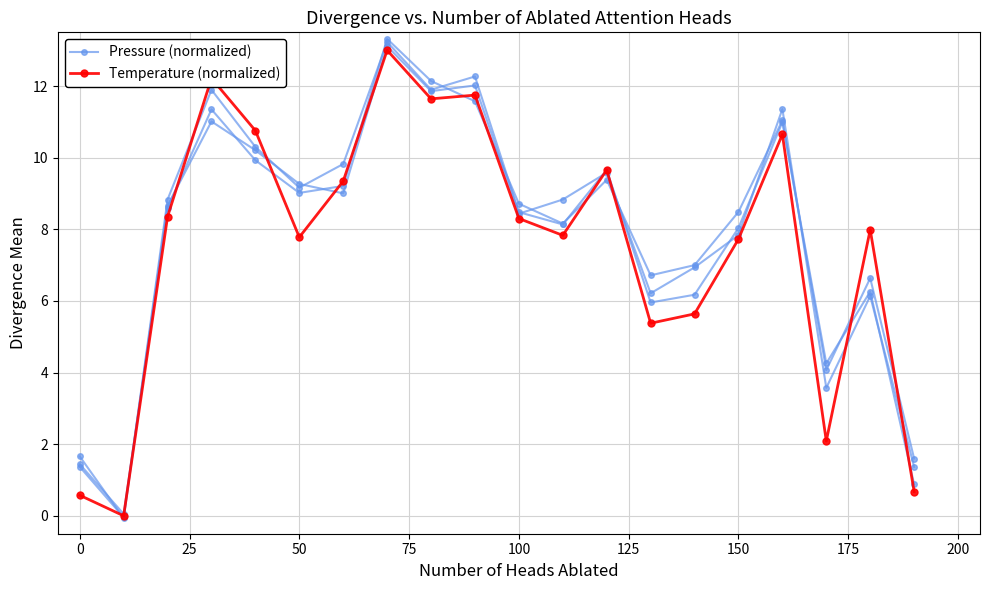

What are all the series names shown in the legend?

Pressure (normalized), Temperature (normalized)